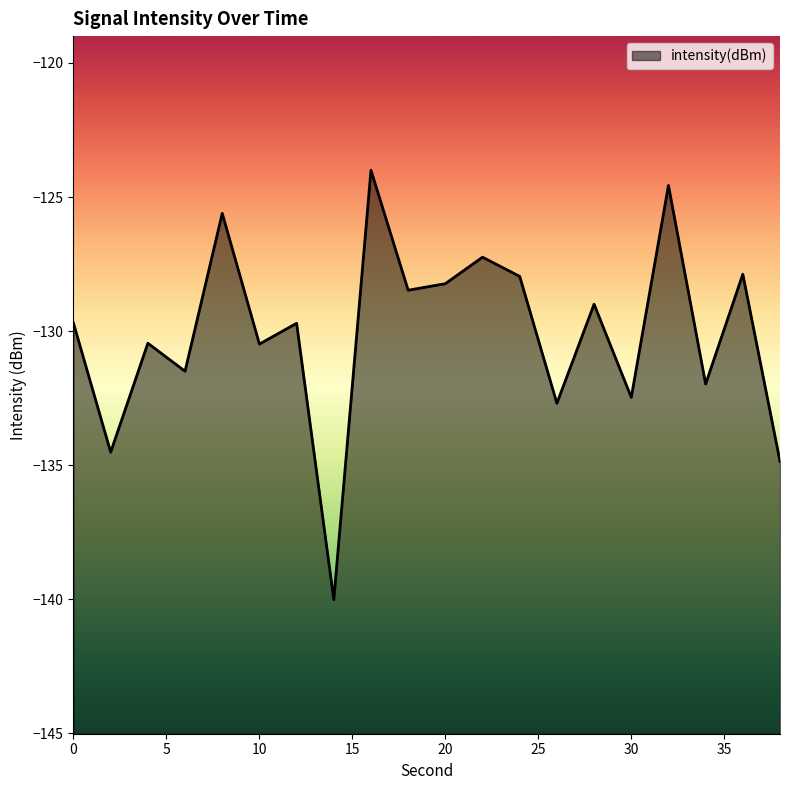

Where does the data first go above -129?

8